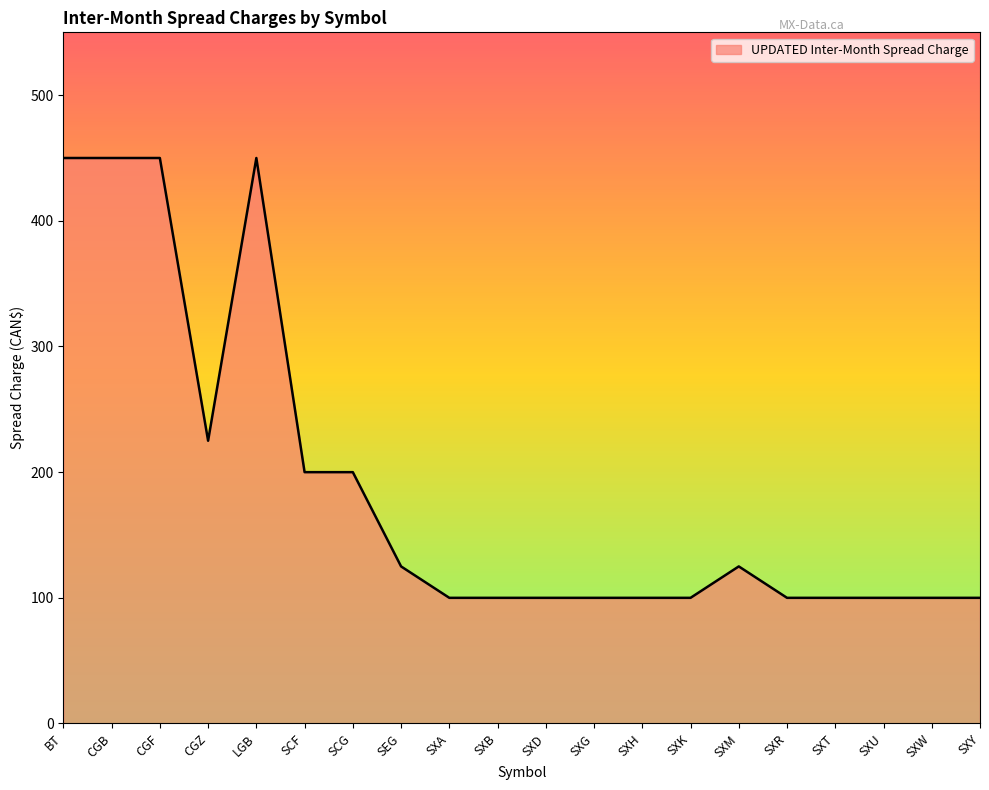

What position from the left is LGB?

5